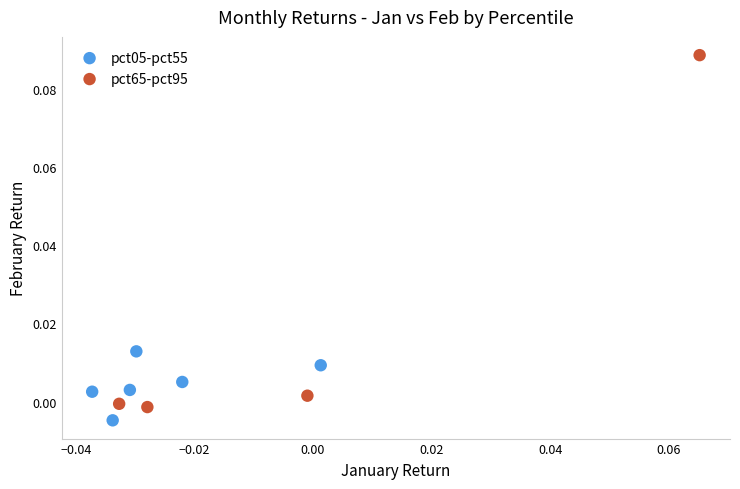

Which series has the largest Y range (max minus min)?

pct65-pct95